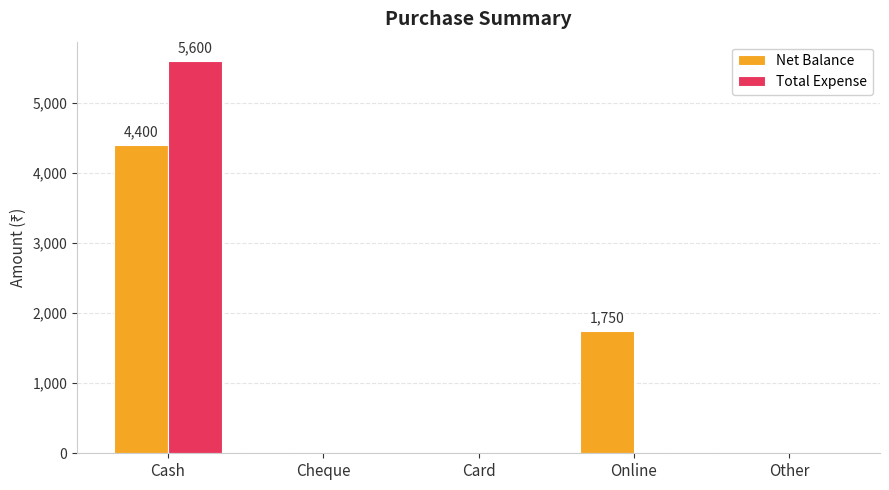

At which category is the sum across all series the highest?

Cash